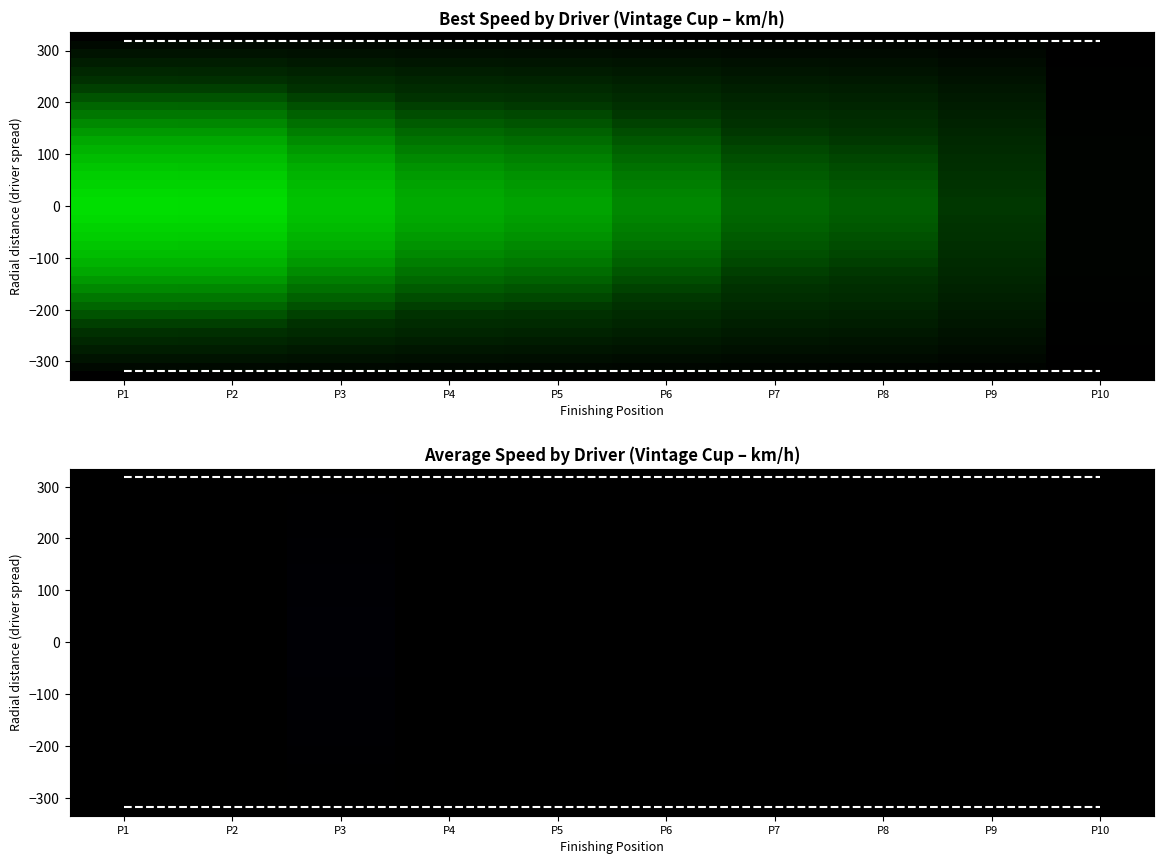

What is the total value across all series at P10?

-67.6